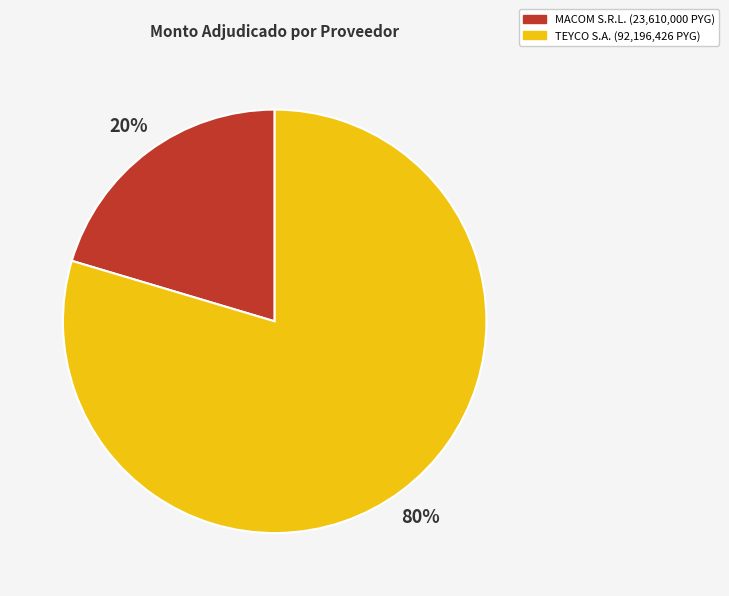

To the nearest percent, what is the average slice percentage?

50%